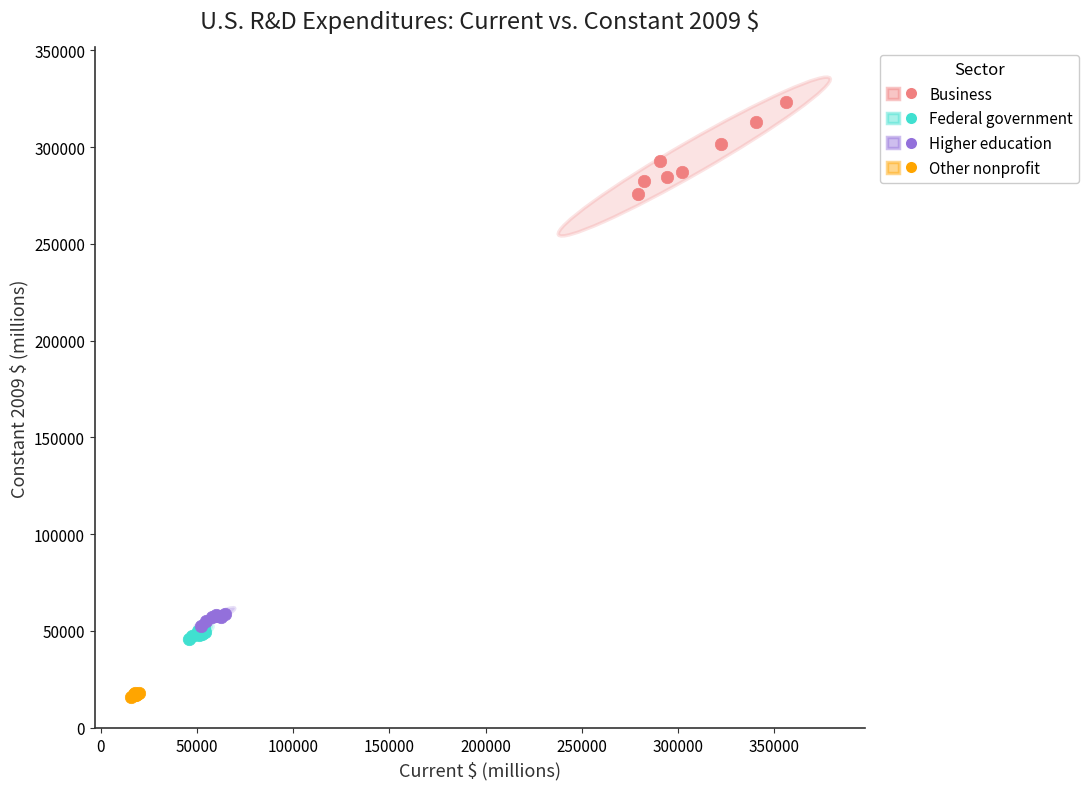

Which series contains the lowest Y value?

Other nonprofit